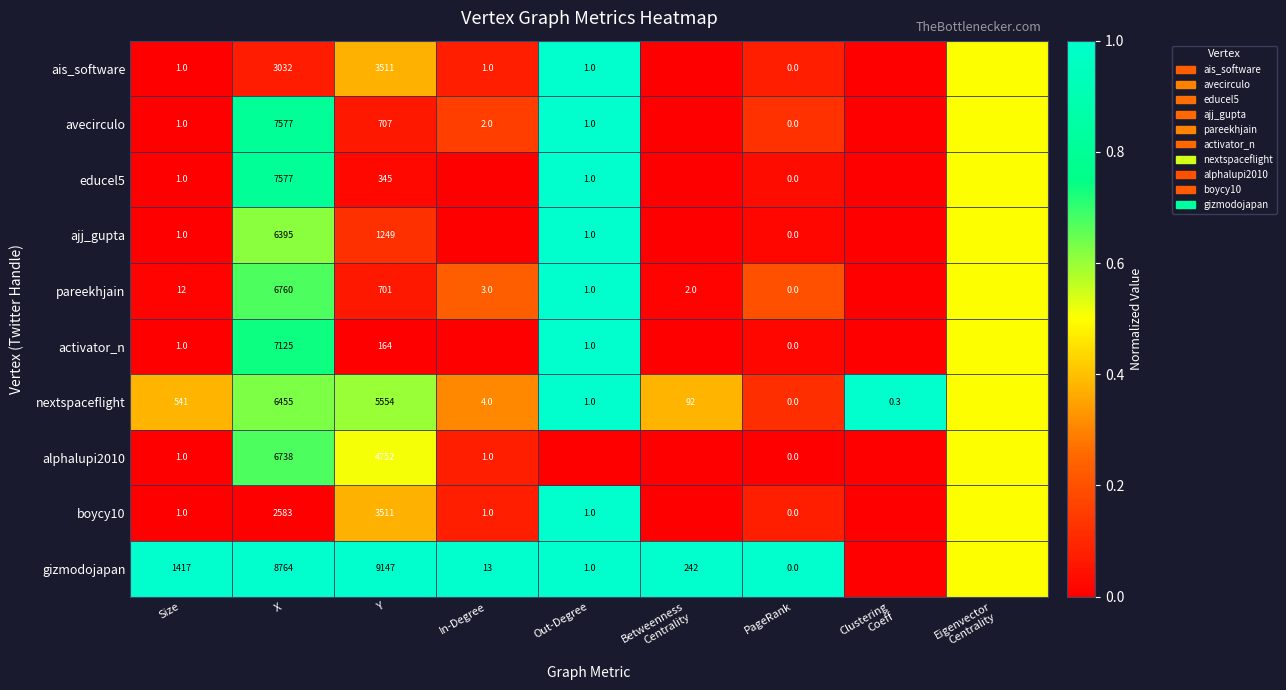

Which series changed the most between Size and PageRank?

gizmodojapan